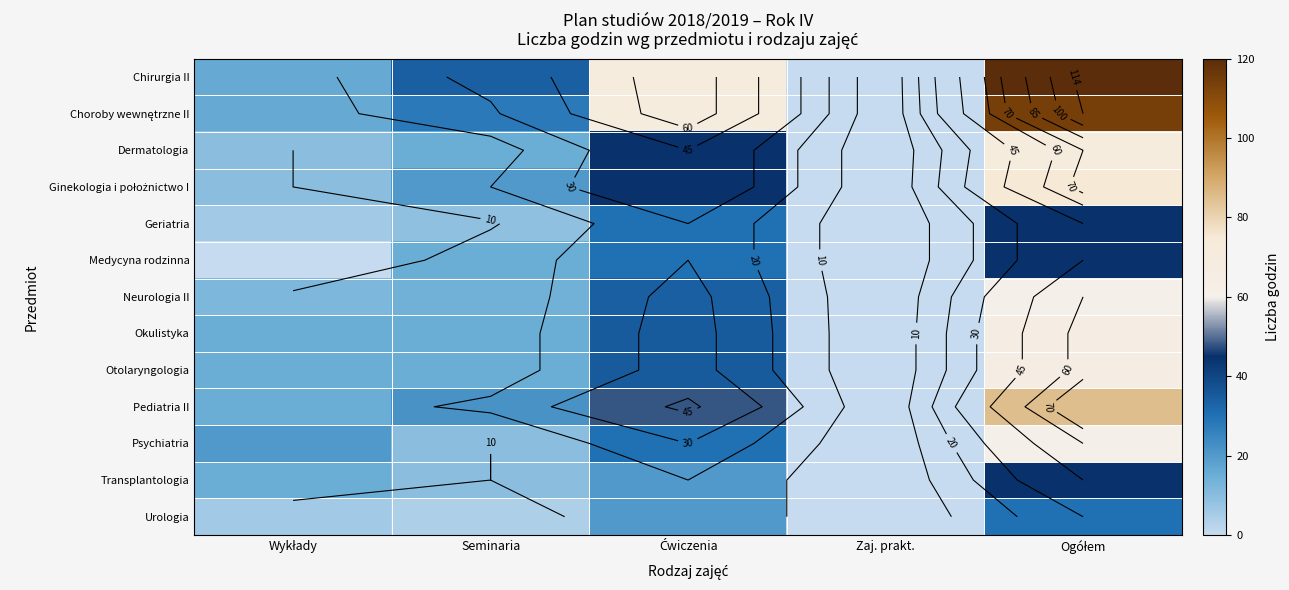

Which category has the lowest value across all series?

Zaj. prakt.